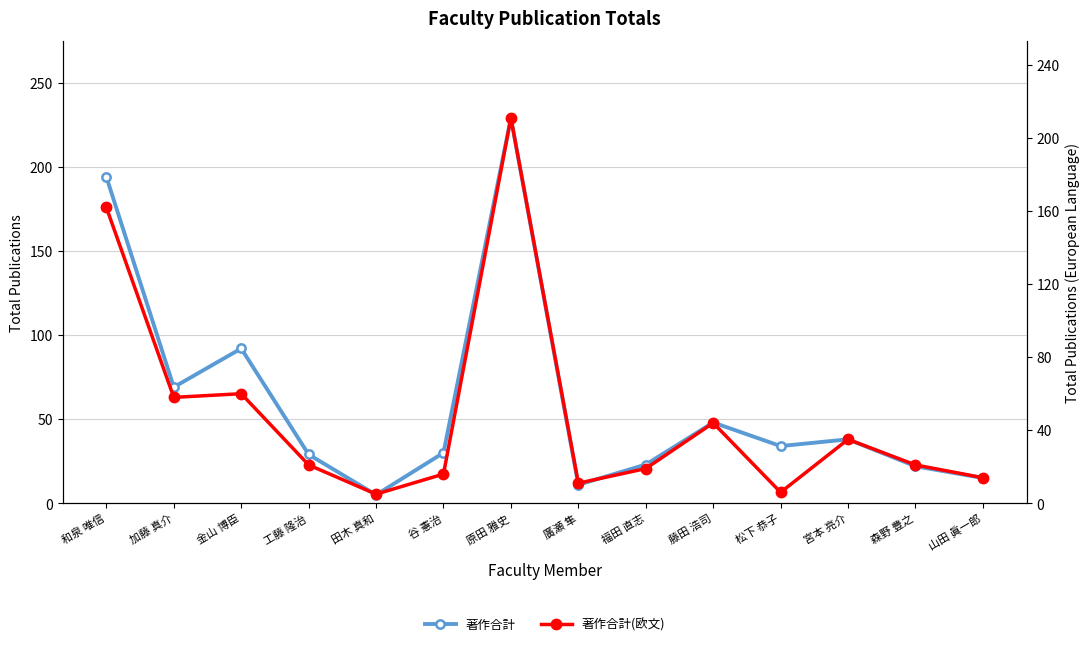

What is the value of the 著作合計(欧文) point at the 13th from the left?

21